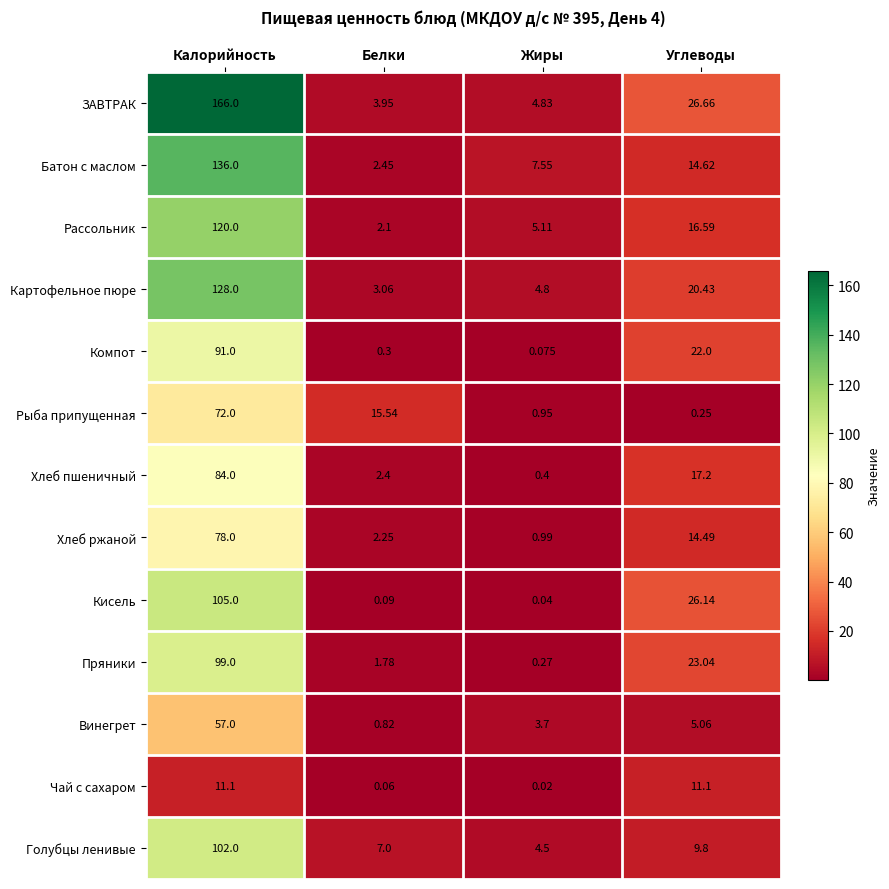

What is the total value across all series at Углеводы?

207.4